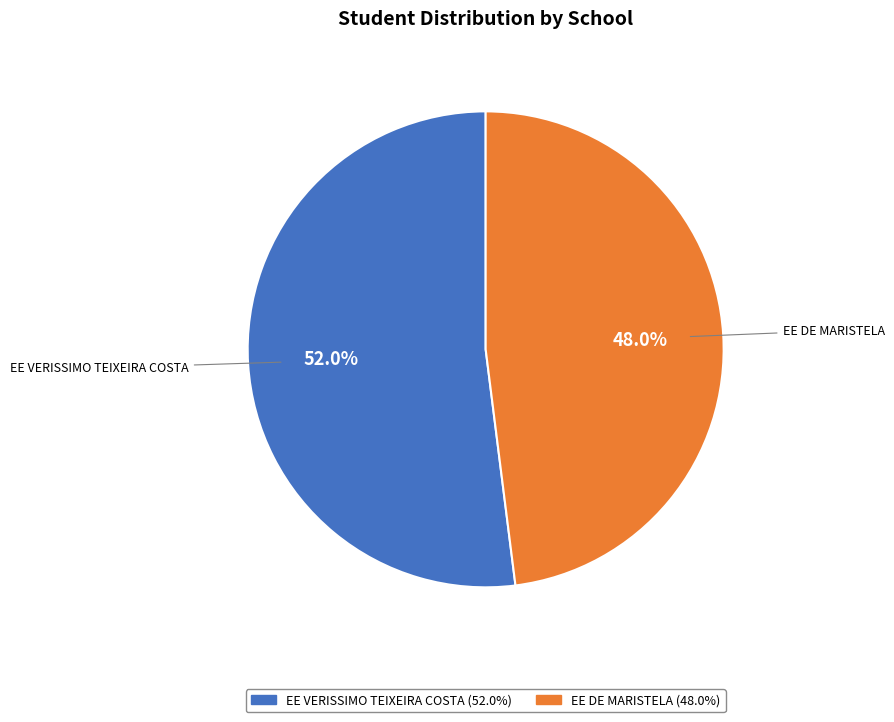

What portion of the pie excludes EE VERISSIMO TEIXEIRA COSTA?

48.0%